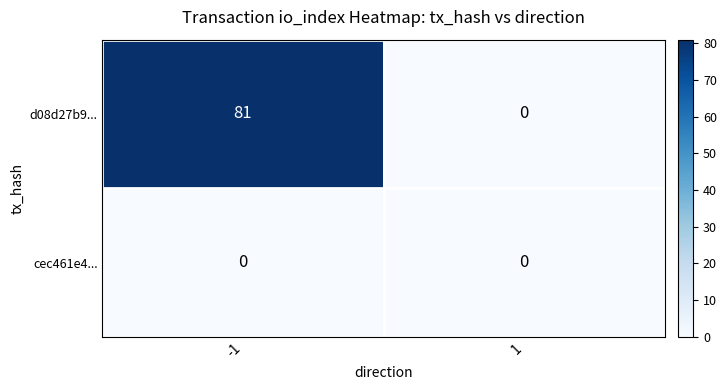

List the series in order of their peak value, highest first.

d08d27b9..., cec461e4...